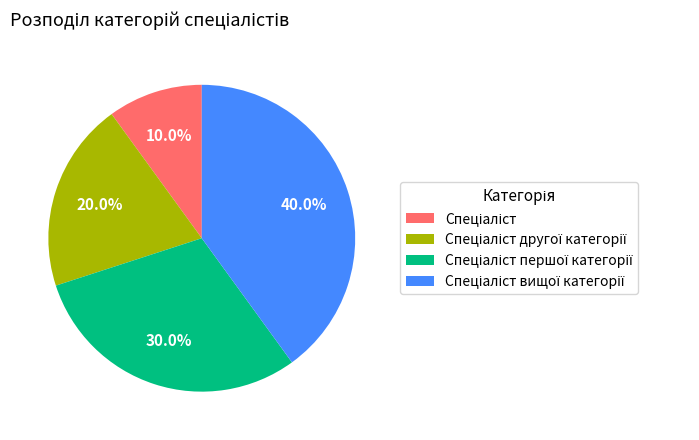

Is there any slice that represents more than half of the pie?

No